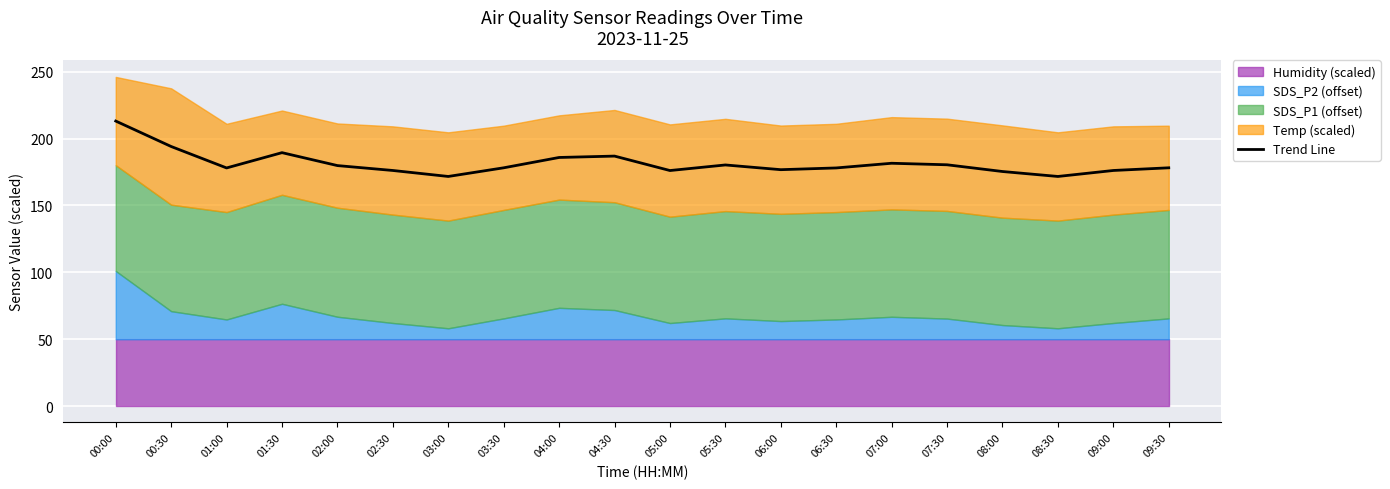

Which has a higher value, 03:00 or 07:00?

07:00